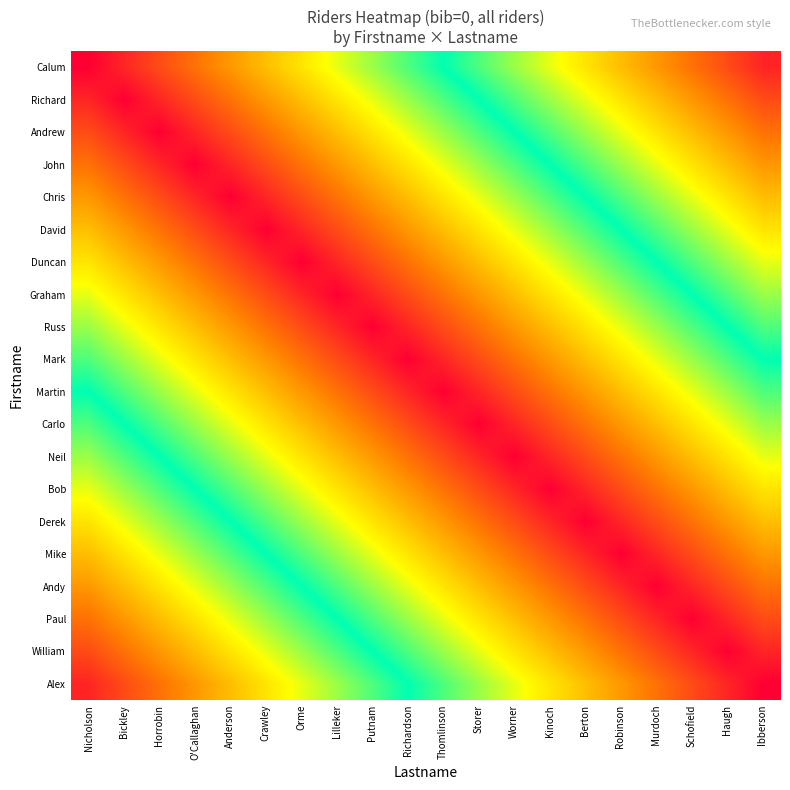

Count the number of data series in this chart.

20